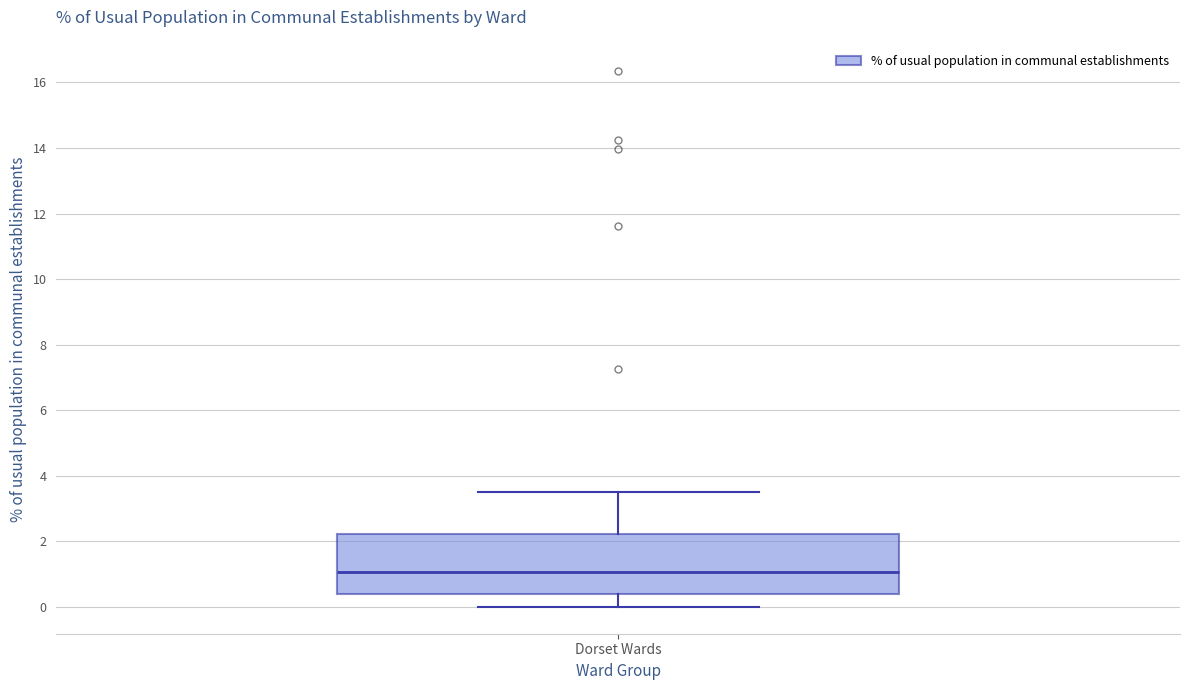

Read this box plot against the y-axis: the position of the median line, the range covered by the box, and the ends of both whiskers. The values are not printed on the chart, so give them approximately, as read against the axis.

median 1.0, box 0.4 to 2.2, whiskers 0.0 to 3.6